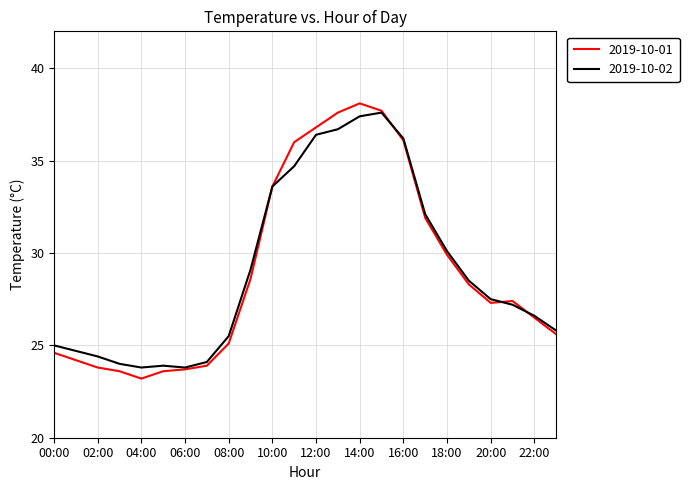

Which series has the largest range (max minus min)?

2019-10-01